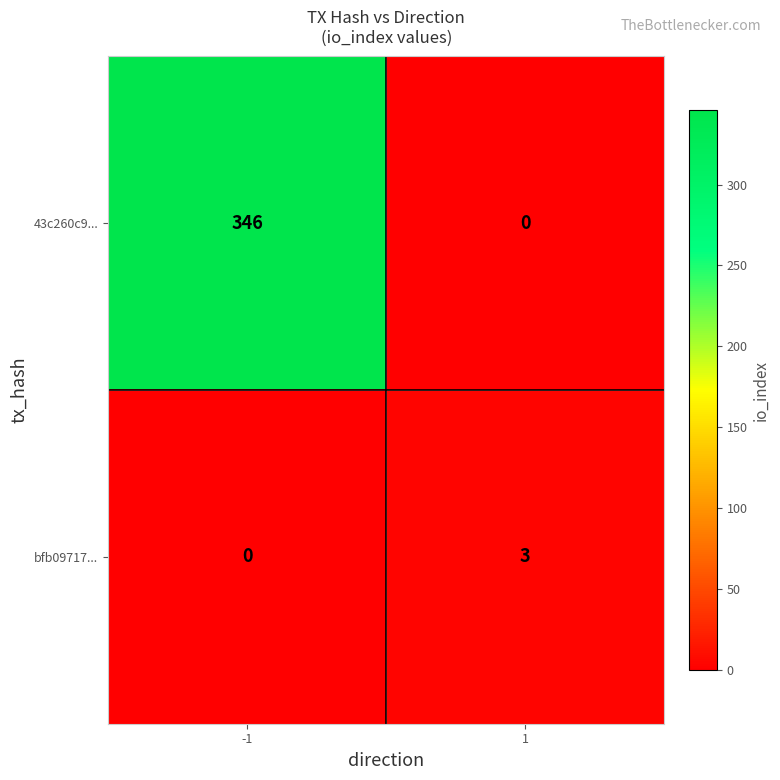

Rank the series by their average value, from highest to lowest.

43c260c9..., bfb09717...